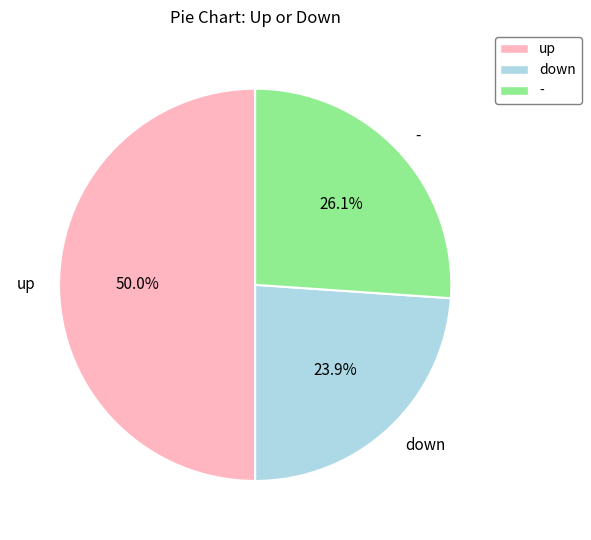

Which slice is the smallest?

down